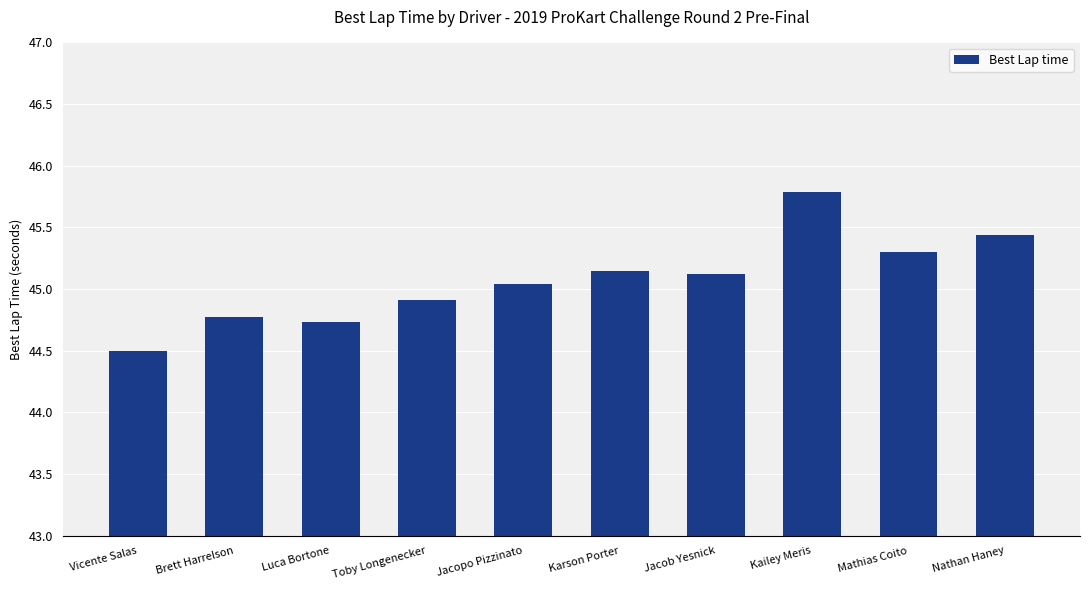

Read the value at Toby Longenecker.

44.9